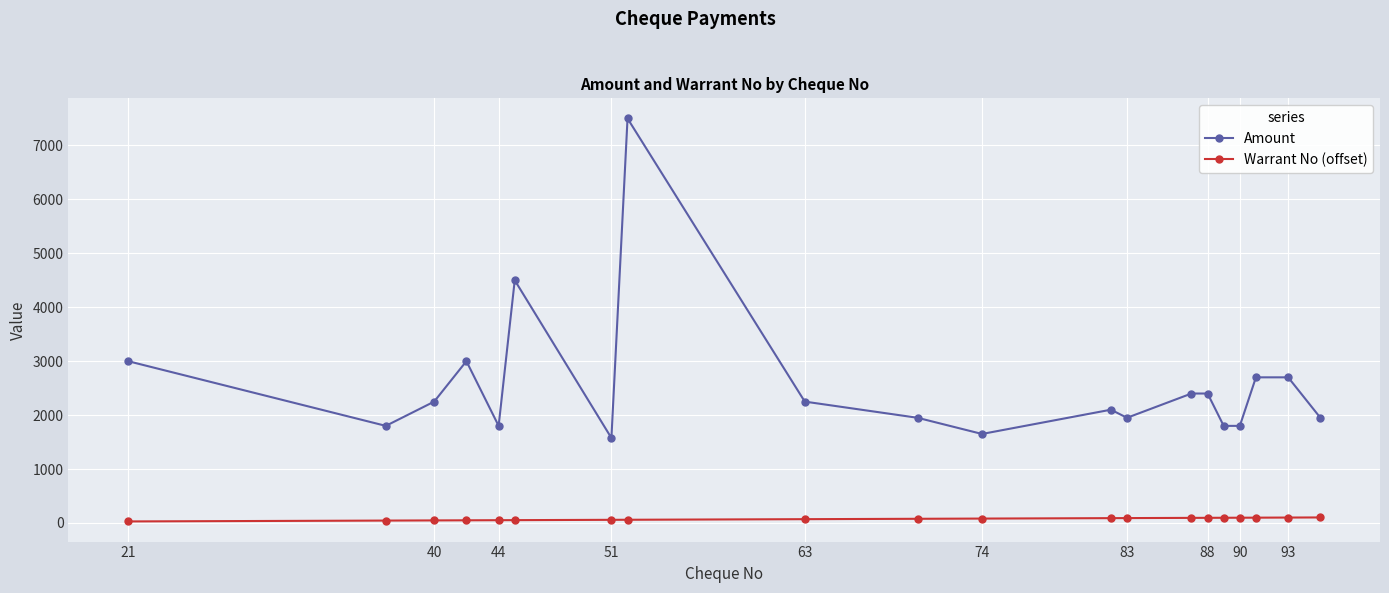

Rank the series by their average value, from highest to lowest.

Amount, Warrant No (offset)